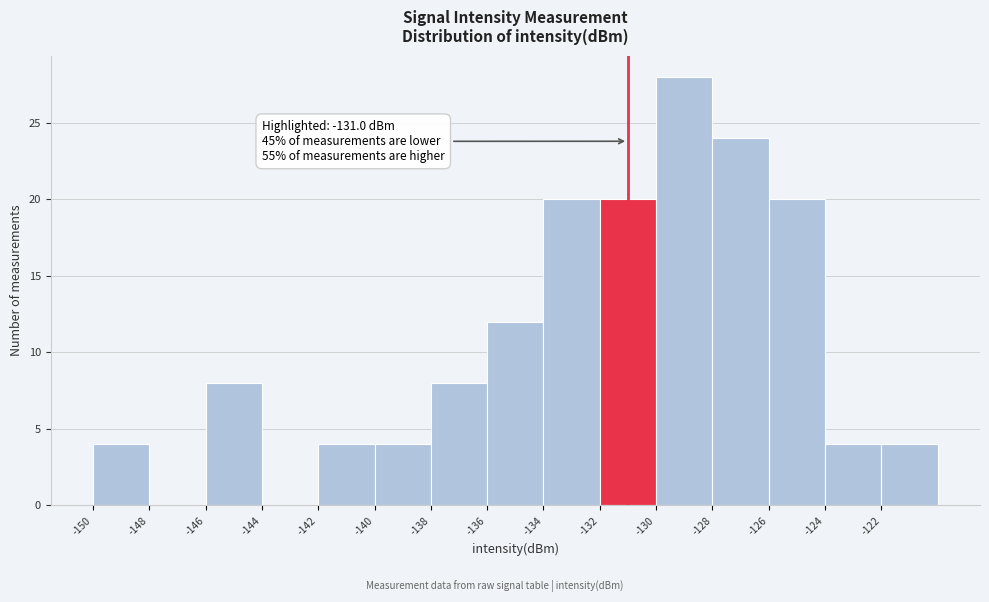

Over which range of the x-axis is the bar tallest?

-130 to -128